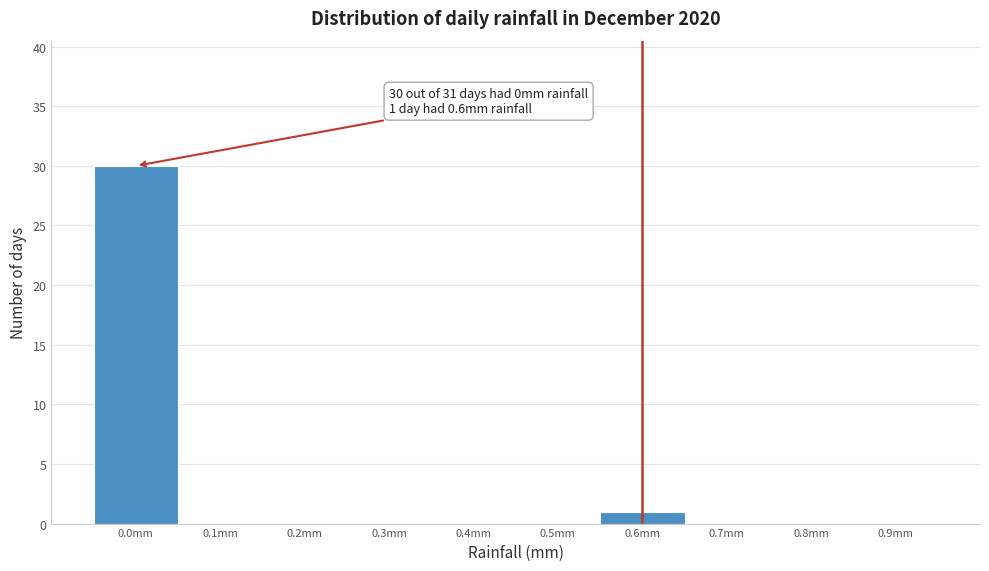

Which range on the x-axis has the tallest bar?

-0.05 to 0.05